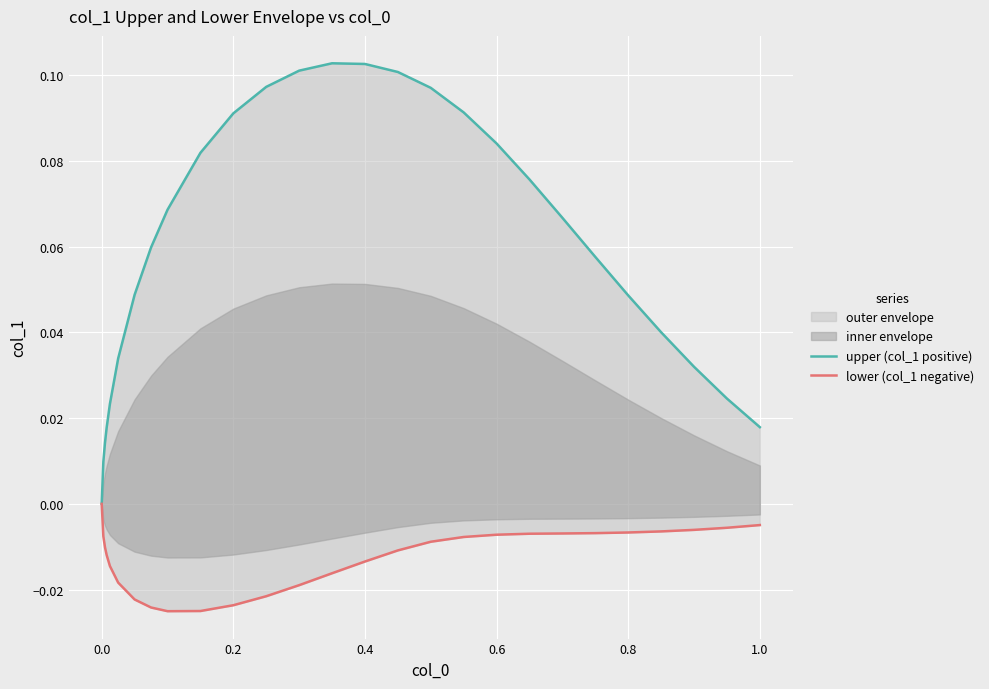

How many values in lower (col_1 negative) are below zero?

26